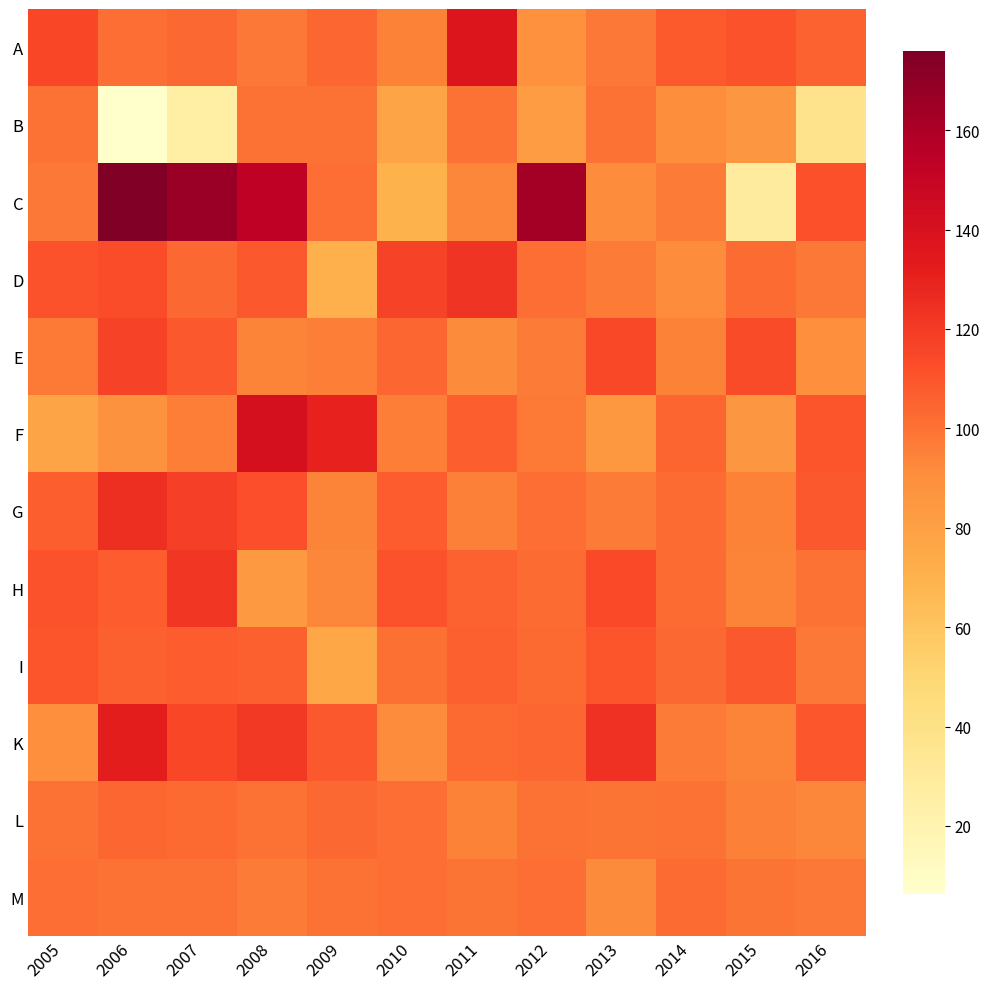

At 2008, list the series in order from smallest to largest.

H, E, M, A, B, L, I, D, G, K, F, C